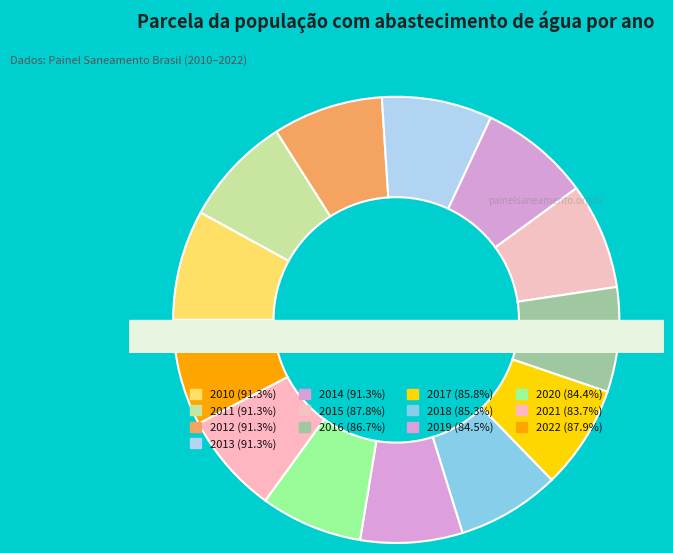

Is the sum of 2011 and 2012 greater than half?

No